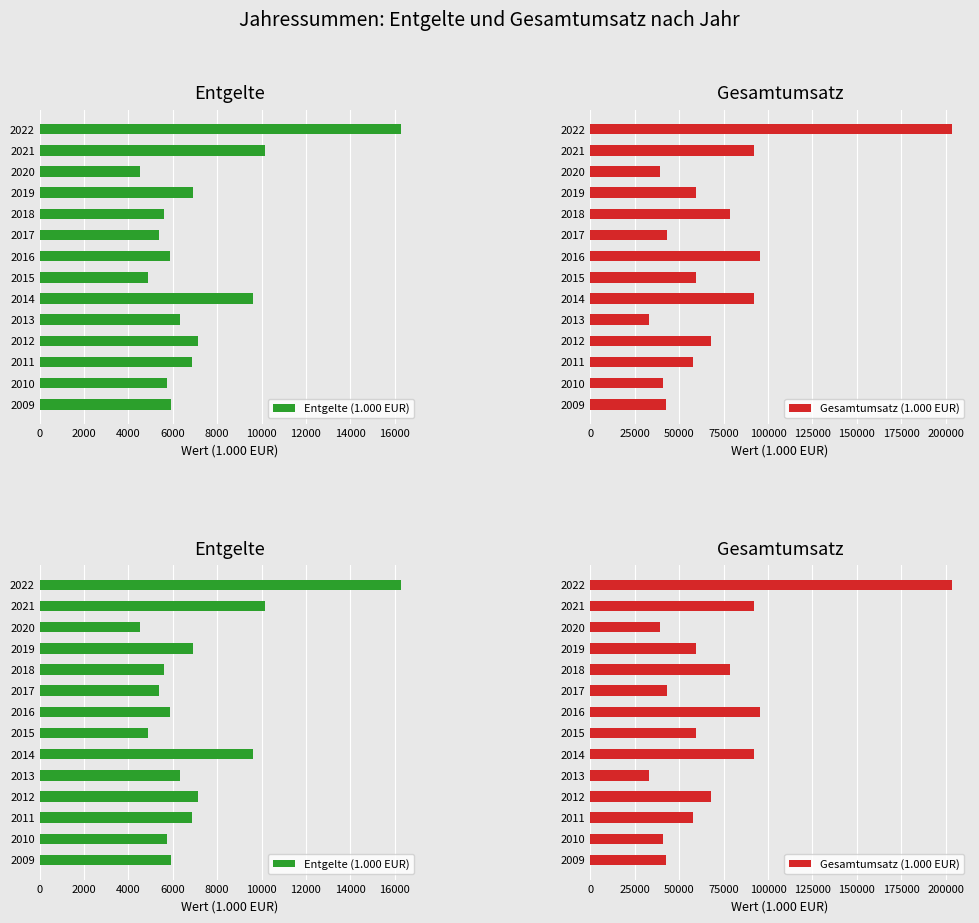

Read the Gesamtumsatz (1.000 EUR) value at 2018, to the nearest 100.

78500